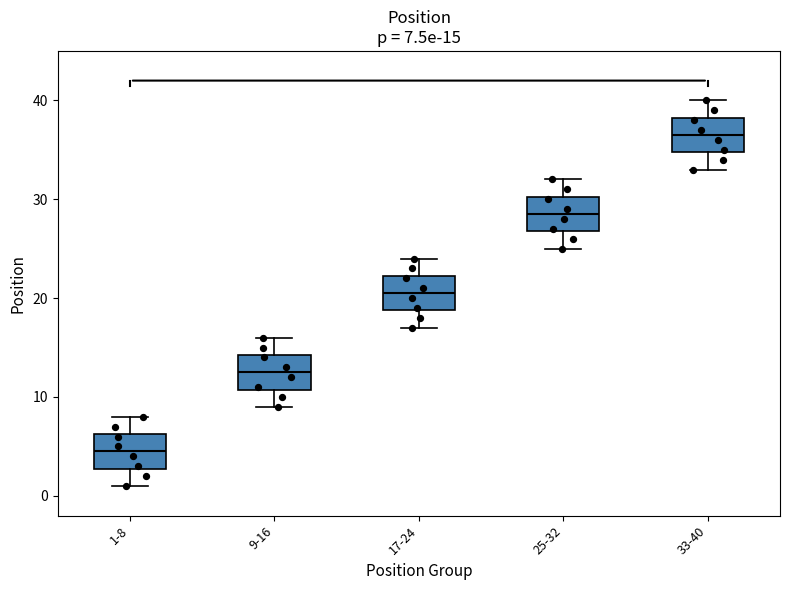

Which box's median line is the lowest?

1-8